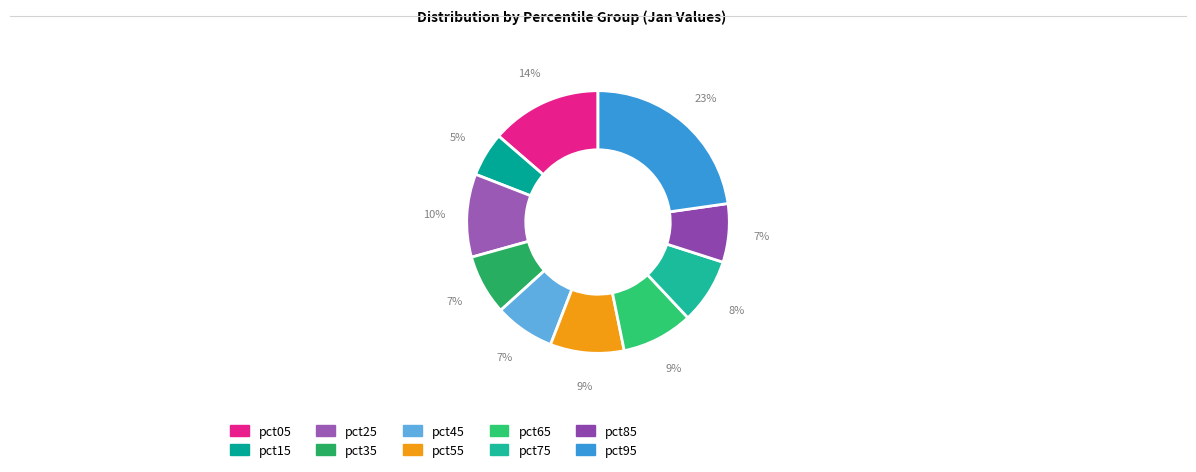

Does pct75 represent more than half of the total?

No